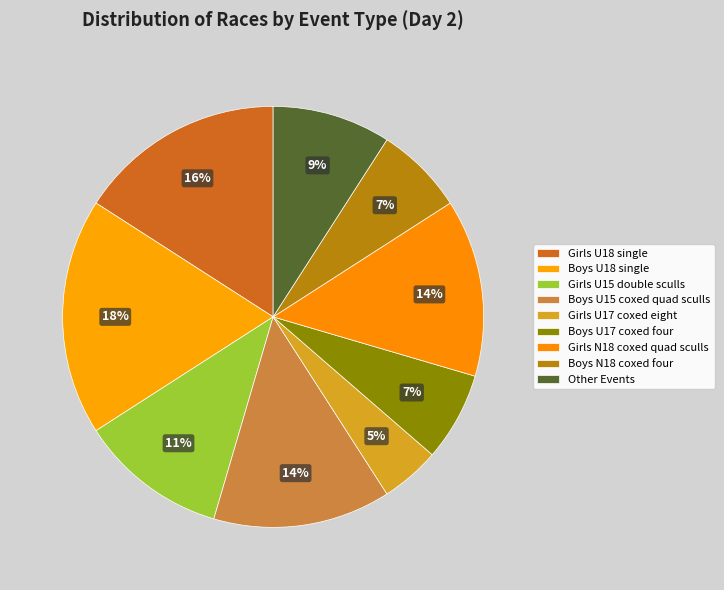

How many segments does this pie chart have?

9